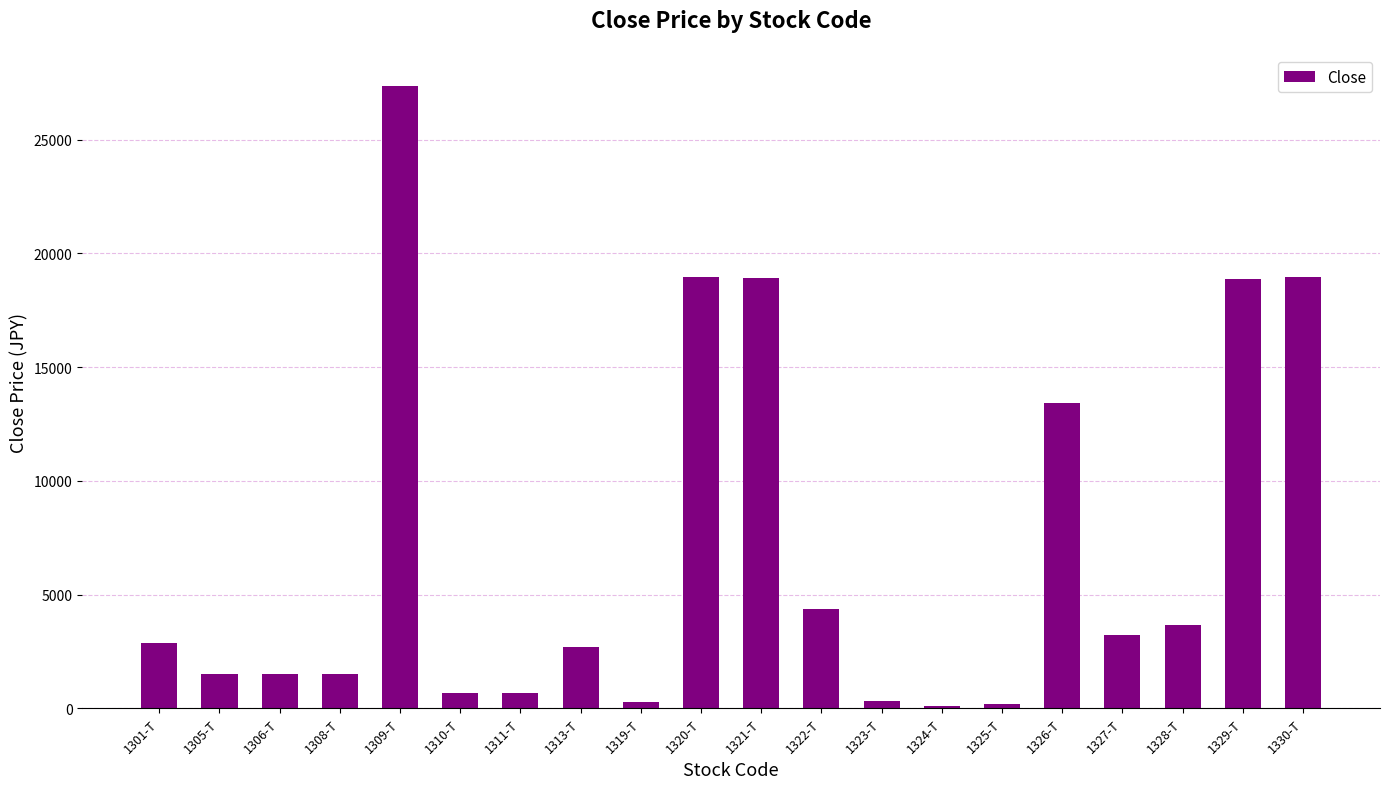

What is the smallest value displayed?

117